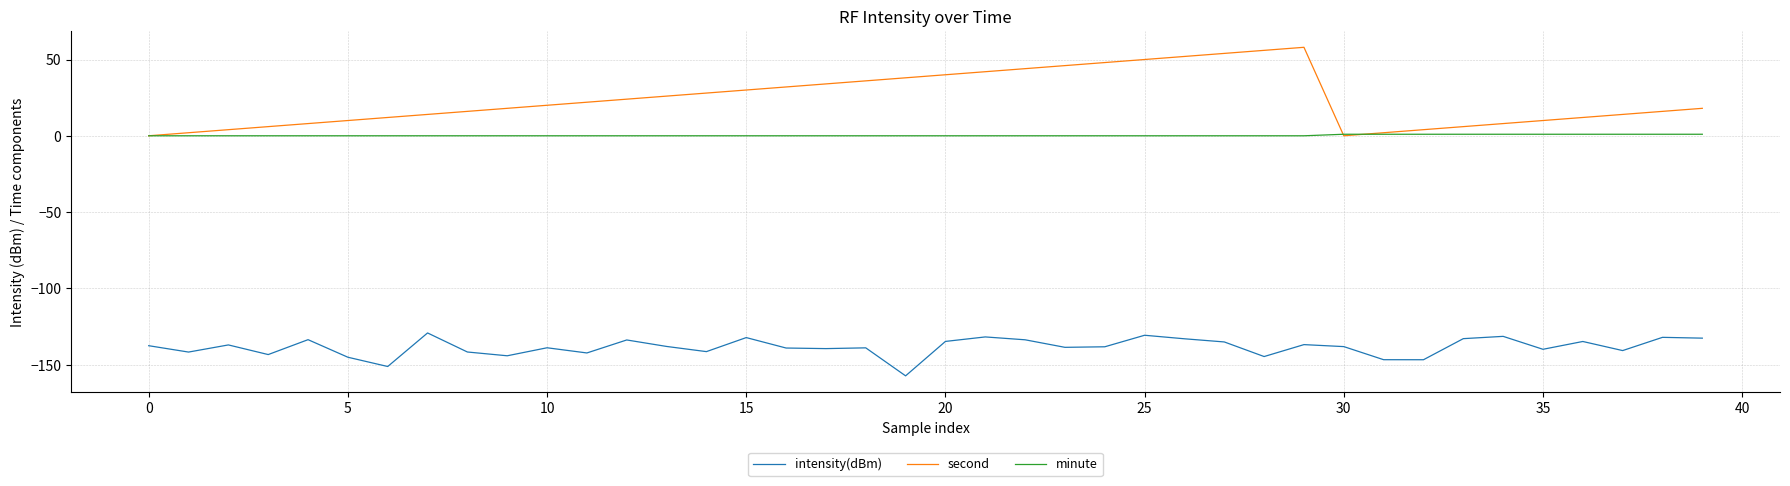

True or false: intensity(dBm) and minute intersect in this chart.

False